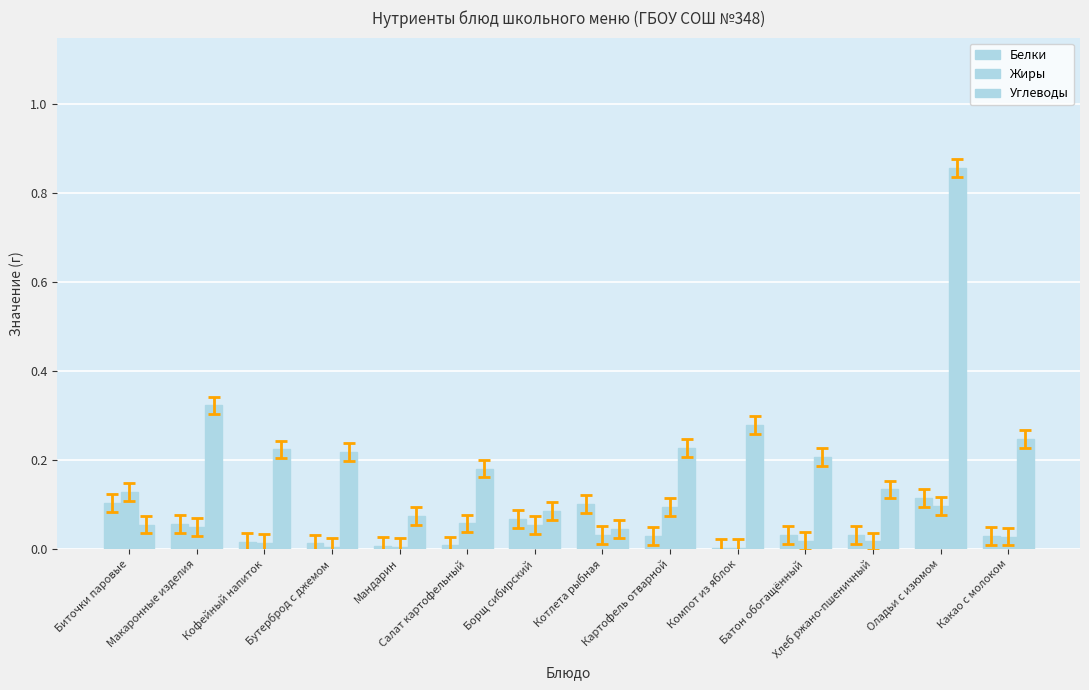

Reading left to right, what are all the values shown in this chart?

Белки: Биточки паровые=0.1	Макаронные изделия=0.1	Кофейный напиток=0.0	Бутерброд с джемом=0.0	Мандарин=0.0	Салат картофельный=0.0	Борщ сибирский=0.1	Котлета рыбная=0.1	Картофель отварной=0.0	Компот из яблок=0.0	Батон обогащённый=0.0	Хлеб ржано-пшеничный=0.0	Оладьи с изюмом=0.1	Какао с молоком=0.0
Жиры: Биточки паровые=0.1	Макаронные изделия=0.0	Кофейный напиток=0.0	Бутерброд с джемом=0.0	Мандарин=0.0	Салат картофельный=0.1	Борщ сибирский=0.1	Котлета рыбная=0.0	Картофель отварной=0.1	Компот из яблок=0.0	Батон обогащённый=0.0	Хлеб ржано-пшеничный=0.0	Оладьи с изюмом=0.1	Какао с молоком=0.0
Углеводы: Биточки паровые=0.1	Макаронные изделия=0.3	Кофейный напиток=0.2	Бутерброд с джемом=0.2	Мандарин=0.1	Салат картофельный=0.2	Борщ сибирский=0.1	Котлета рыбная=0.0	Картофель отварной=0.2	Компот из яблок=0.3	Батон обогащённый=0.2	Хлеб ржано-пшеничный=0.1	Оладьи с изюмом=0.9	Какао с молоком=0.2